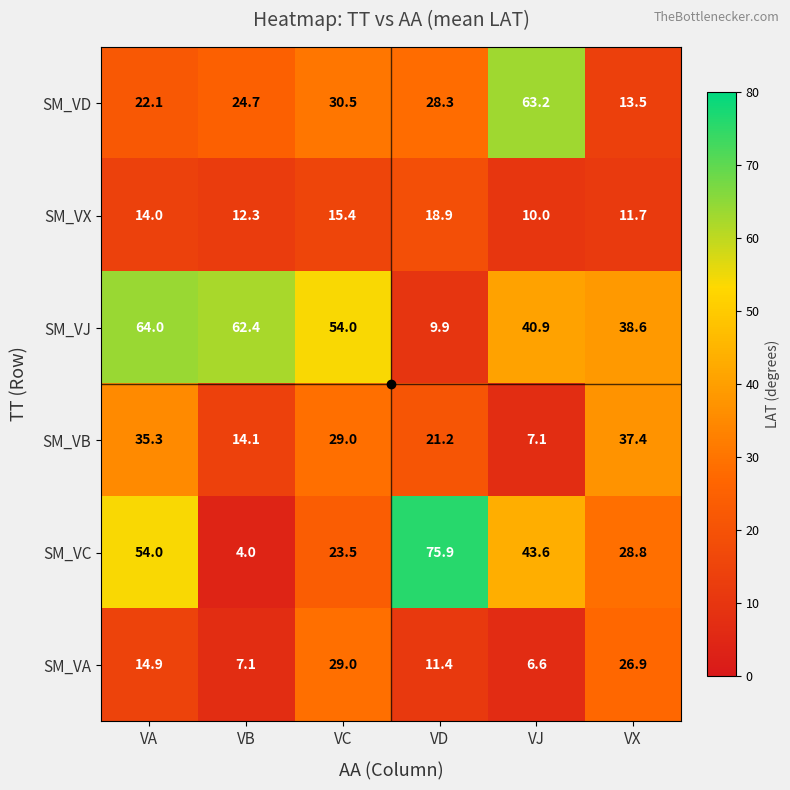

What is the maximum value shown in the chart?

75.9